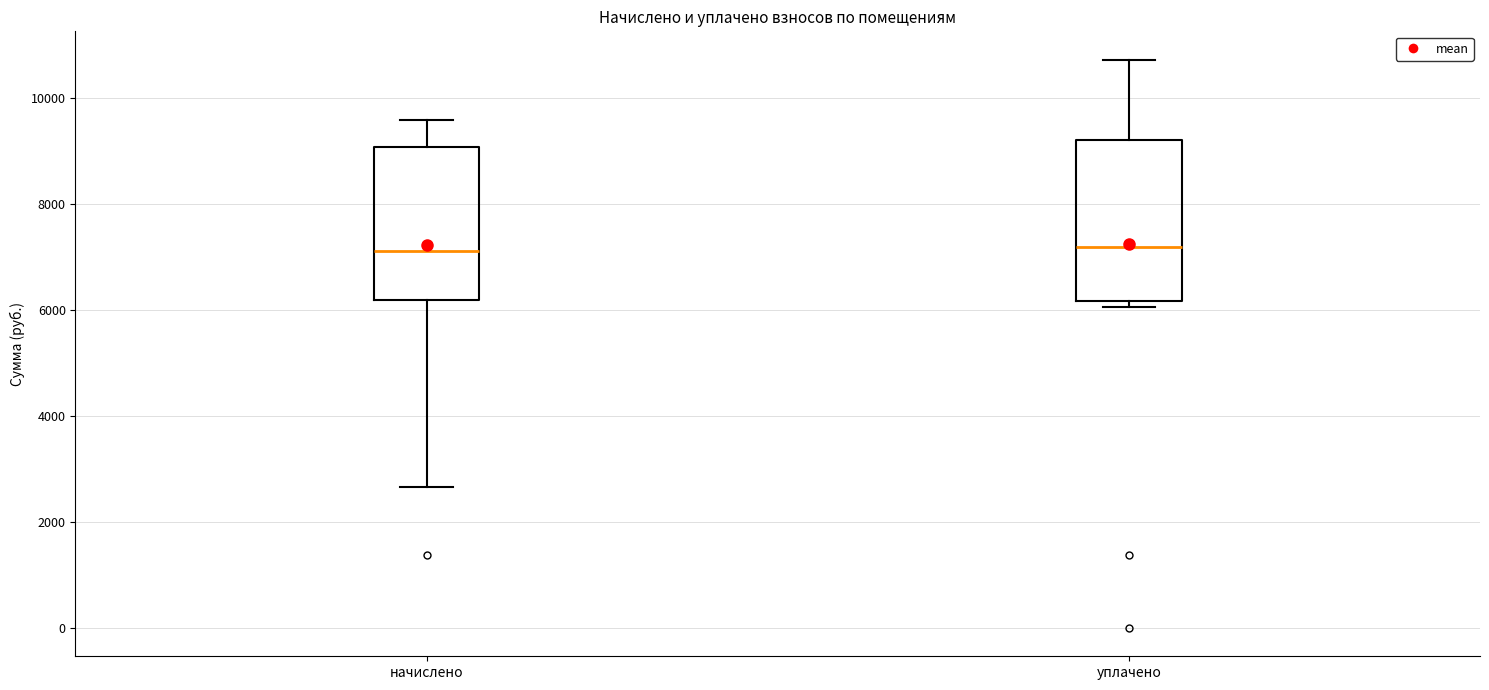

Reading left to right, read every box against the y-axis: the position of its median line, the range the box covers, and the ends of its whiskers. The values are not printed on the chart, so give them approximately, as read against the axis.

начислено: median 7200, box 6200 to 9000, whiskers 2600 to 9600
уплачено: median 7200, box 6200 to 9200, whiskers 6000 to 10800